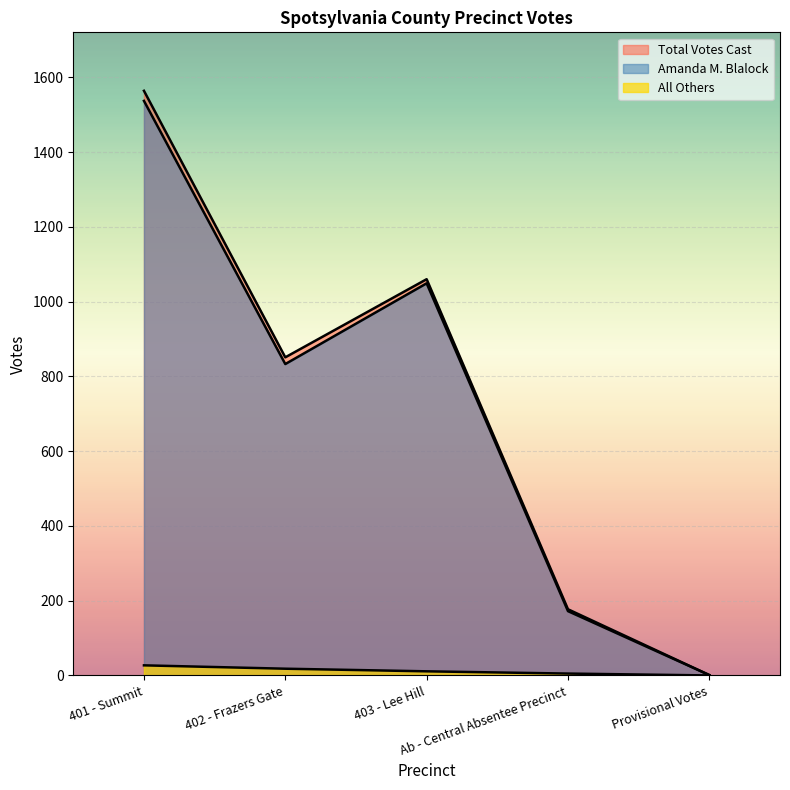

What is the difference between the maximum and minimum values in the All Others series?

27